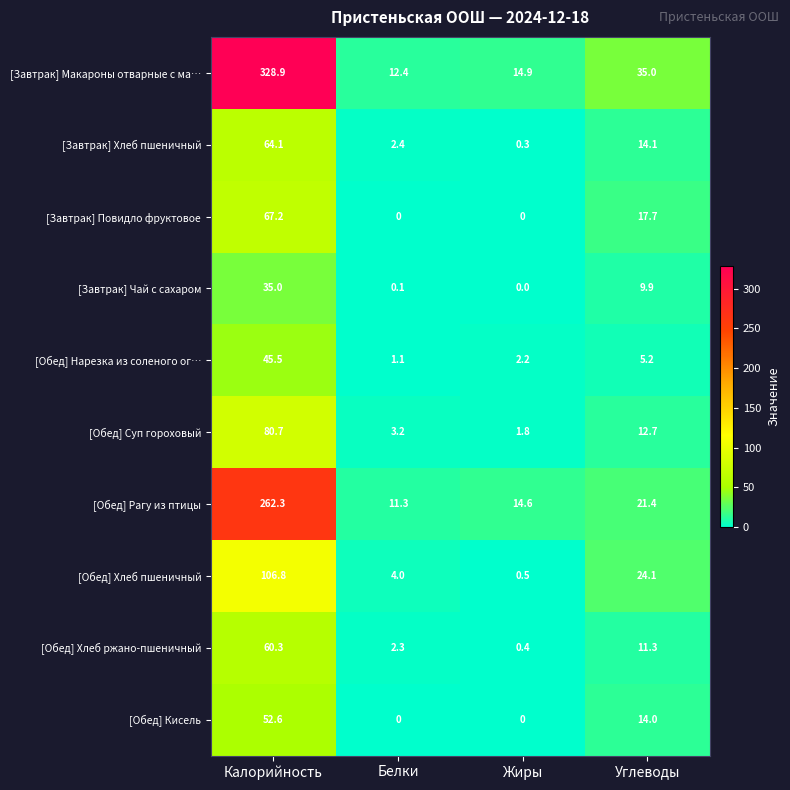

Which series has the largest range (max minus min)?

[Завтрак] Макароны отварные с ма…